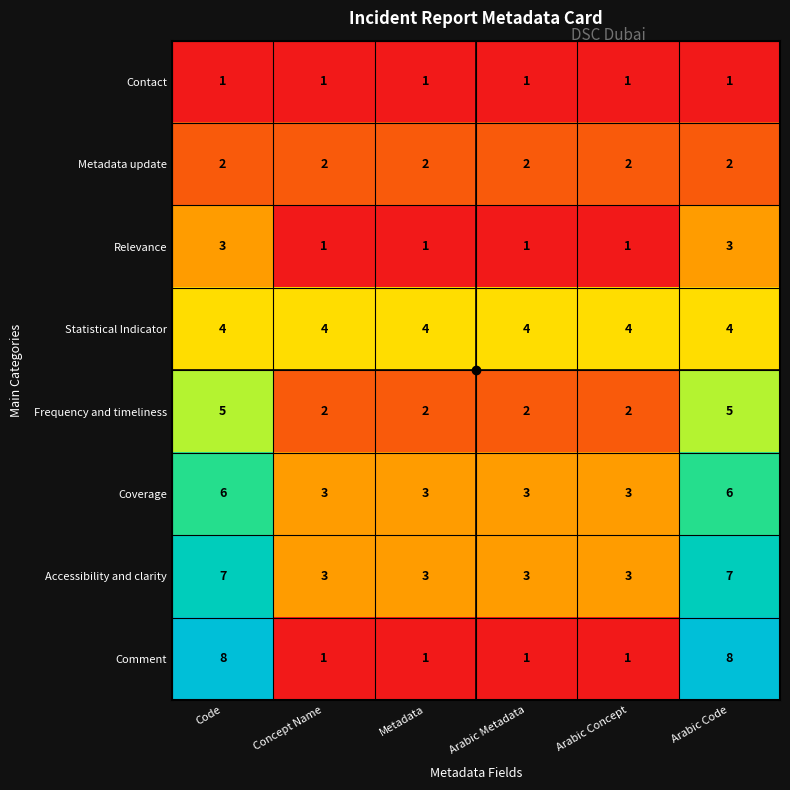

What is the total value across all series at Code?

36